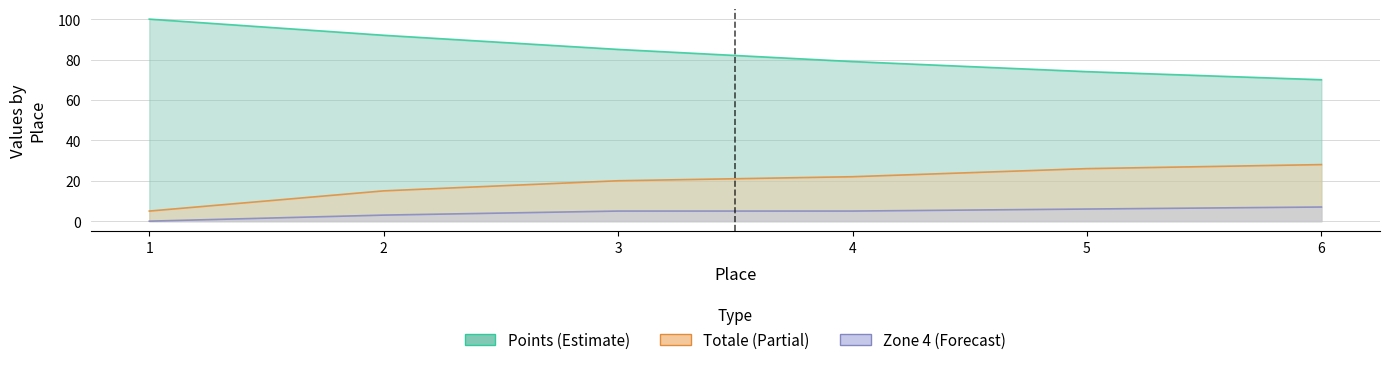

What are all the series names shown in the legend?

Points, Totale, Zone 4